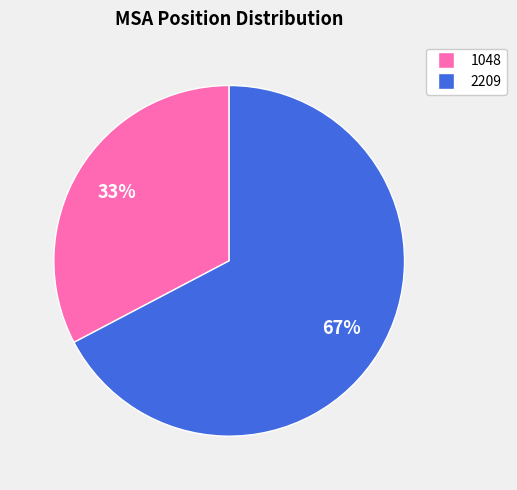

To the nearest percent, what portion does 1048 represent?

33%